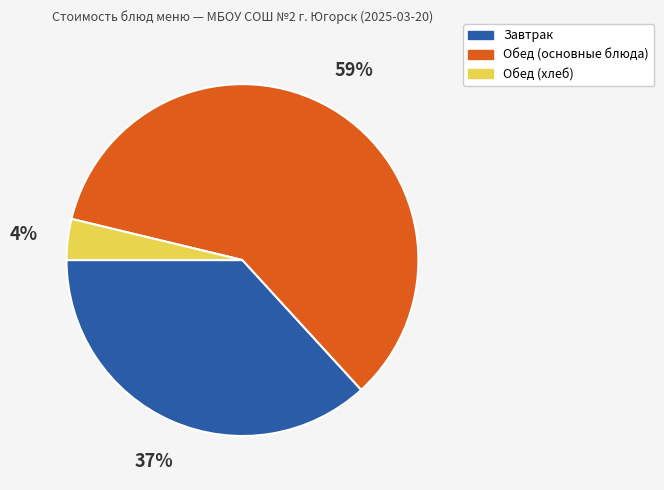

Is there a majority slice in this chart?

Yes